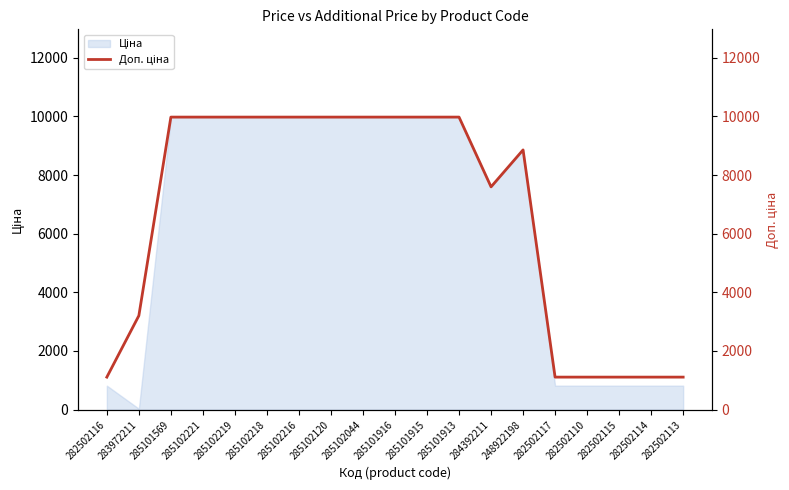

Does the chart display data point markers on the line(s)?

No